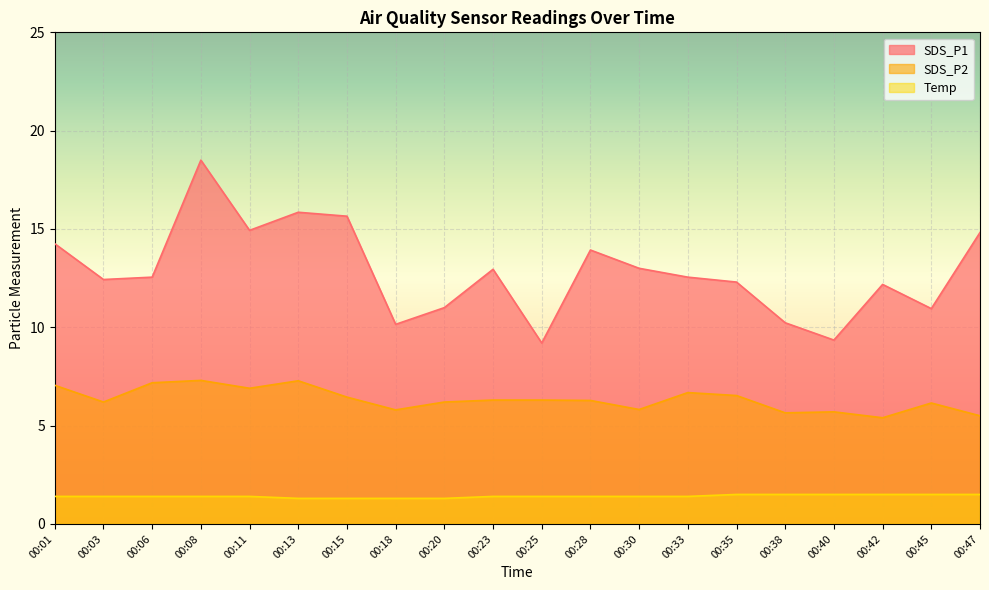

Reading left to right, extract all data points from this chart.

SDS_P1: 00:01=14.2	00:03=12.4	00:06=12.6	00:08=18.5	00:11=14.9	00:13=15.8	00:15=15.7	00:18=10.2	00:20=11.0	00:23=12.9	00:25=9.2	00:28=13.9	00:30=13.0	00:33=12.6	00:35=12.3	00:38=10.2	00:40=9.3	00:42=12.2	00:45=10.9	00:47=14.8
SDS_P2: 00:01=7.0	00:03=6.2	00:06=7.2	00:08=7.3	00:11=6.9	00:13=7.3	00:15=6.5	00:18=5.8	00:20=6.2	00:23=6.3	00:25=6.3	00:28=6.3	00:30=5.8	00:33=6.7	00:35=6.5	00:38=5.7	00:40=5.7	00:42=5.4	00:45=6.2	00:47=5.5
Temp: 00:01=1.4	00:03=1.4	00:06=1.4	00:08=1.4	00:11=1.4	00:13=1.3	00:15=1.3	00:18=1.3	00:20=1.3	00:23=1.4	00:25=1.4	00:28=1.4	00:30=1.4	00:33=1.4	00:35=1.5	00:38=1.5	00:40=1.5	00:42=1.5	00:45=1.5	00:47=1.5